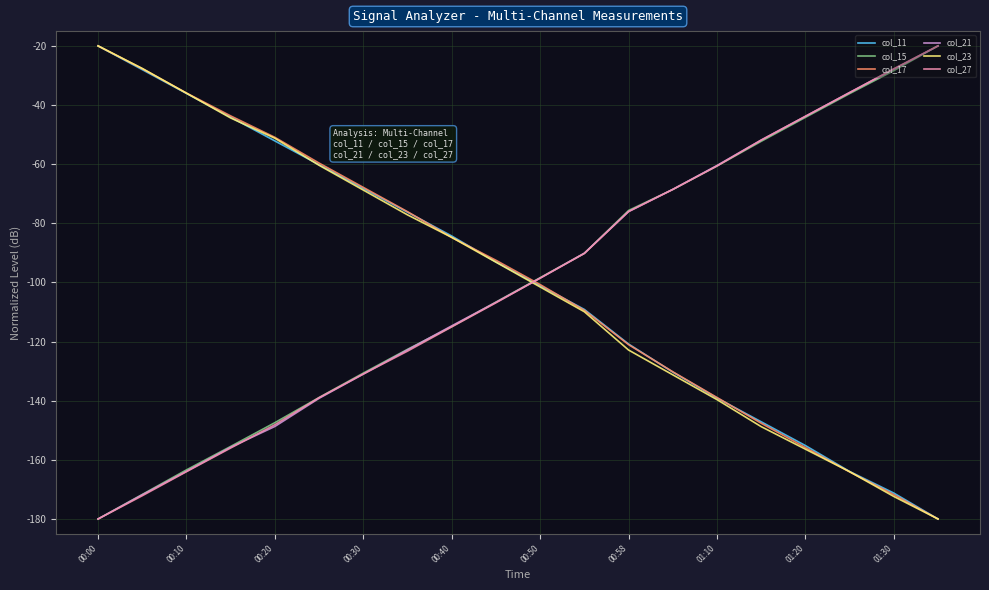

What is the greatest value displayed?

-20.0